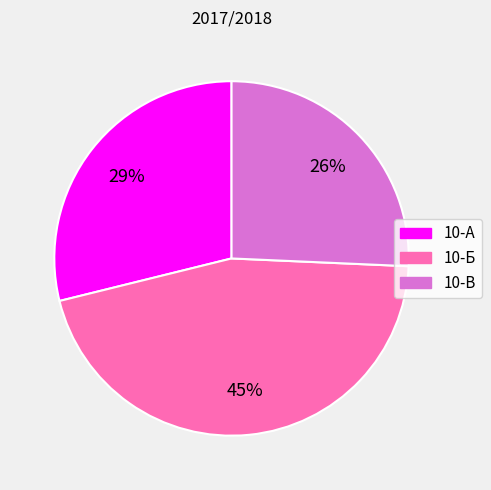

What percentage is the 10-А slice, to the nearest percent?

29%